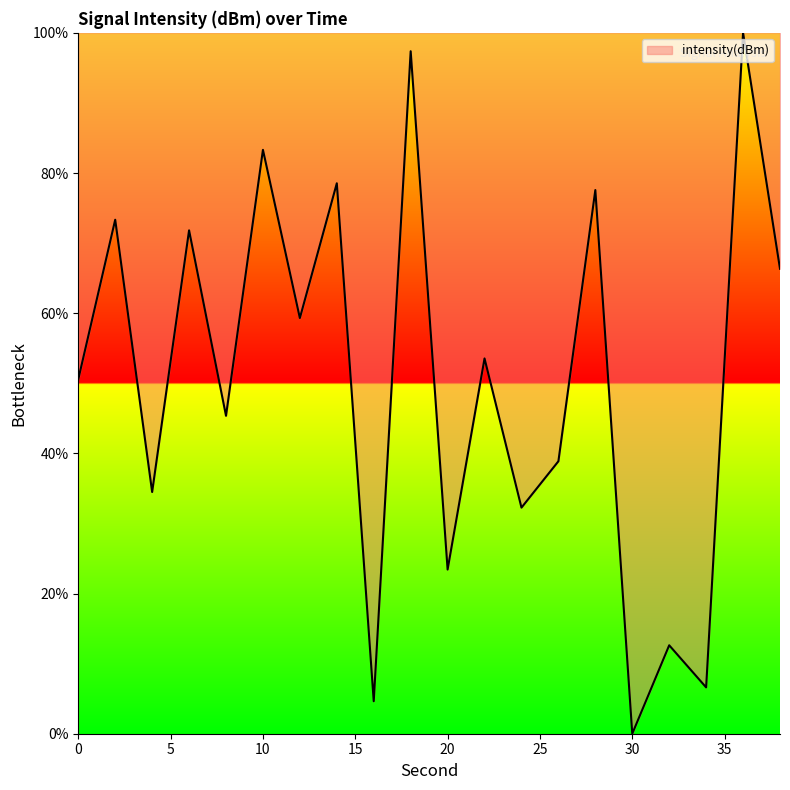

Does the chart have visible grid lines?

No